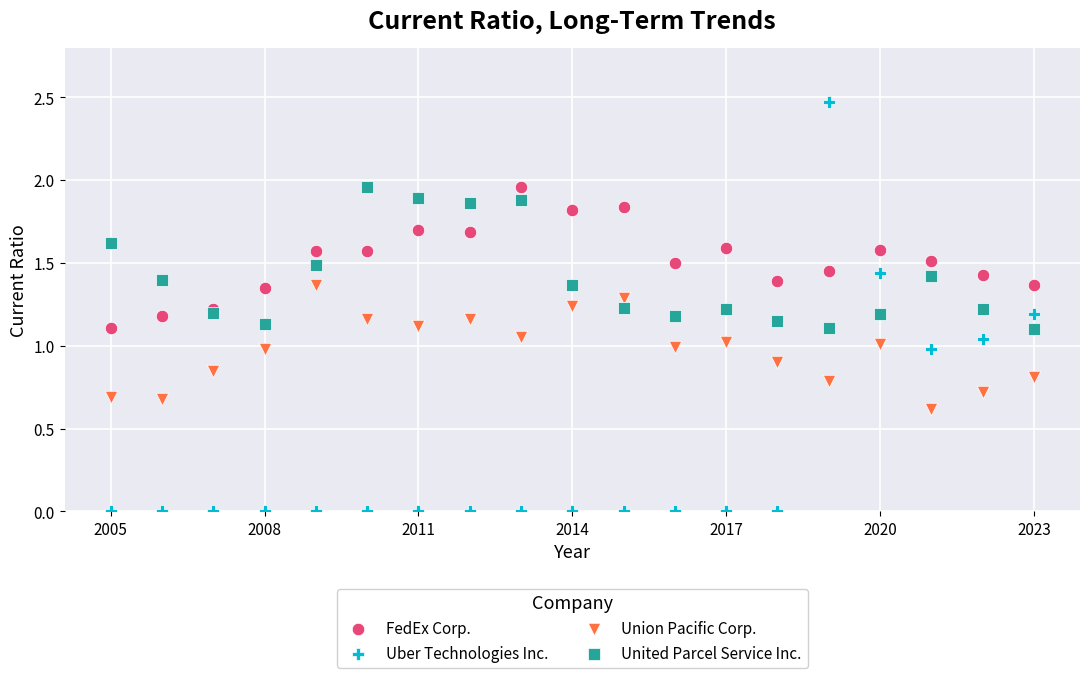

What is the X range (max minus min) for the scatter plot?

18.0